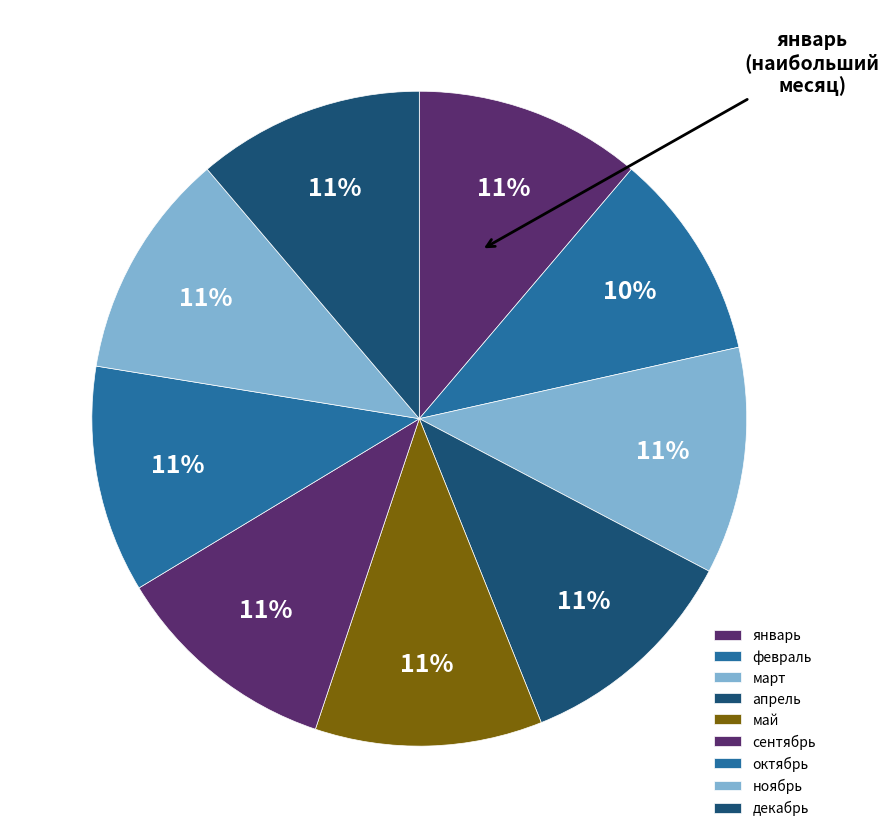

What percentage is the ноябрь slice, to the nearest percent?

11%